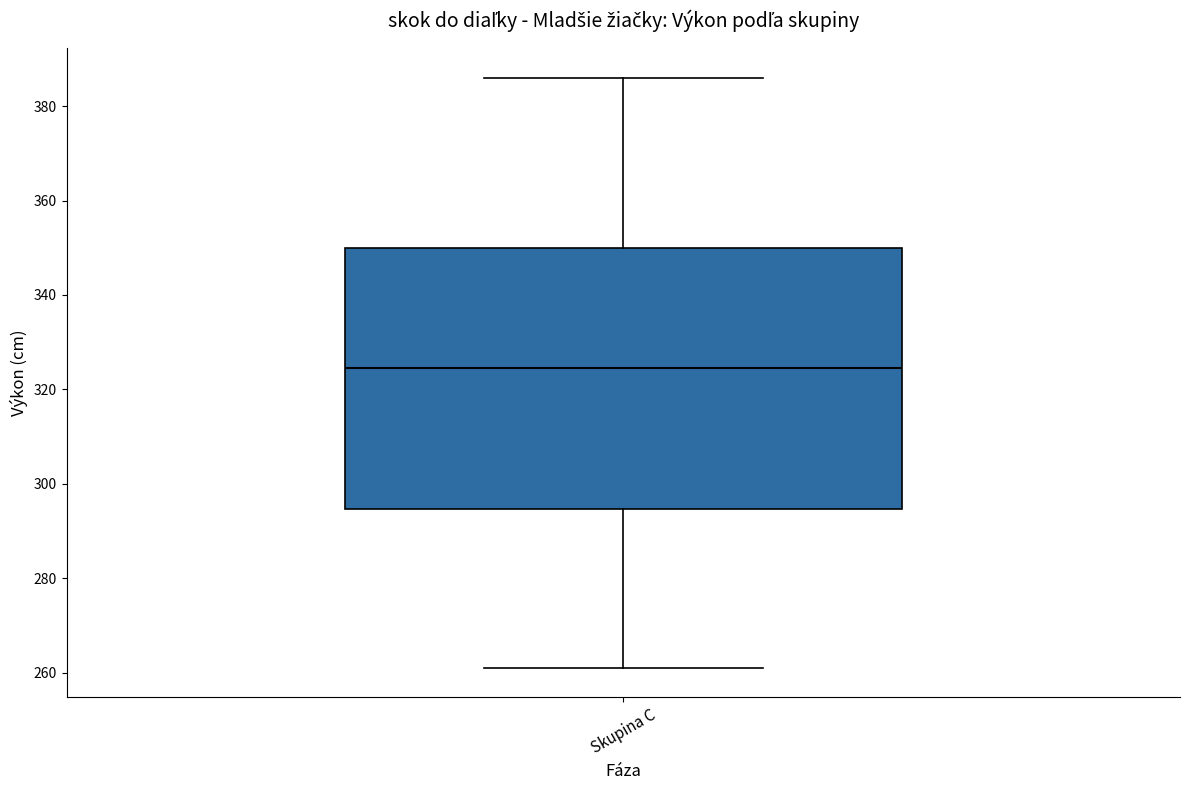

Where does the upper whisker of the box for Skupina C end on the y-axis? The values are not printed on the chart, so give them approximately, as read against the axis.

386